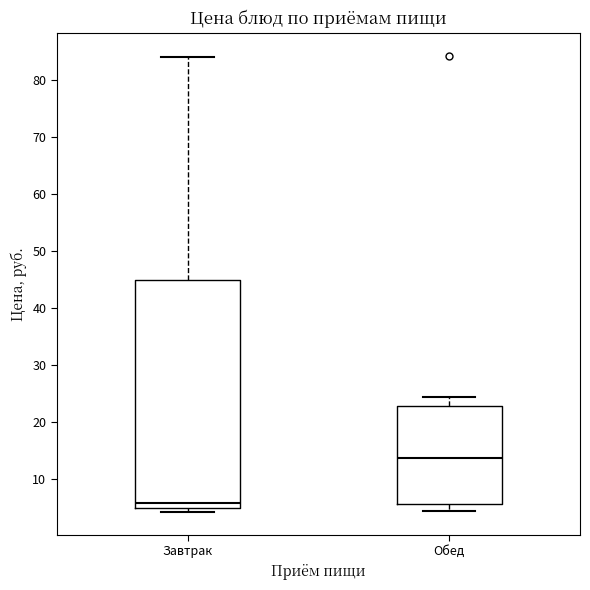

Where does the median line of the box for Завтрак sit on the y-axis? The values are not printed on the chart, so give them approximately, as read against the axis.

6